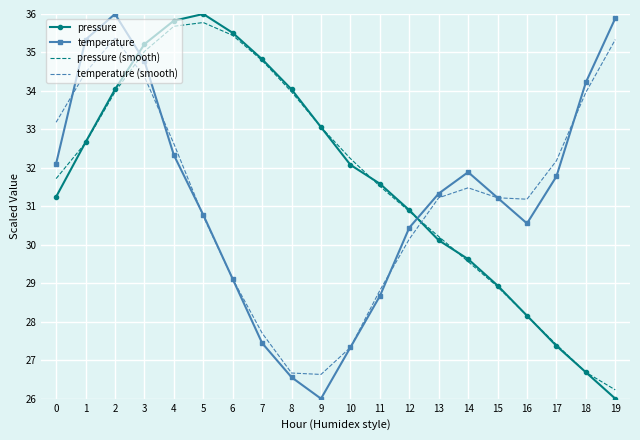

The value of pressure (smooth) at 18 is 26.7. True or false?

True